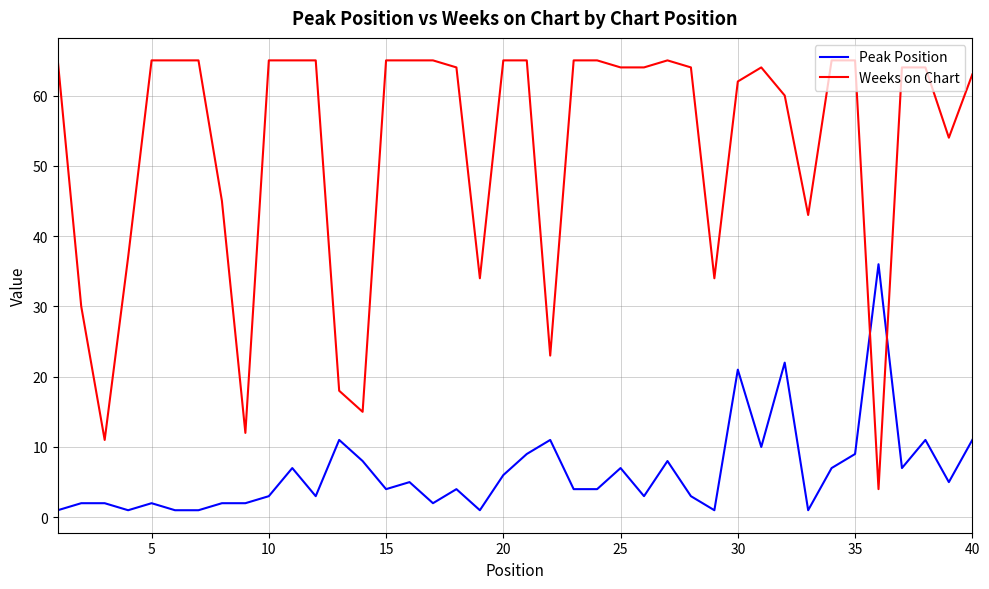

True or false: Peak Position and Weeks on Chart cross at least once.

True